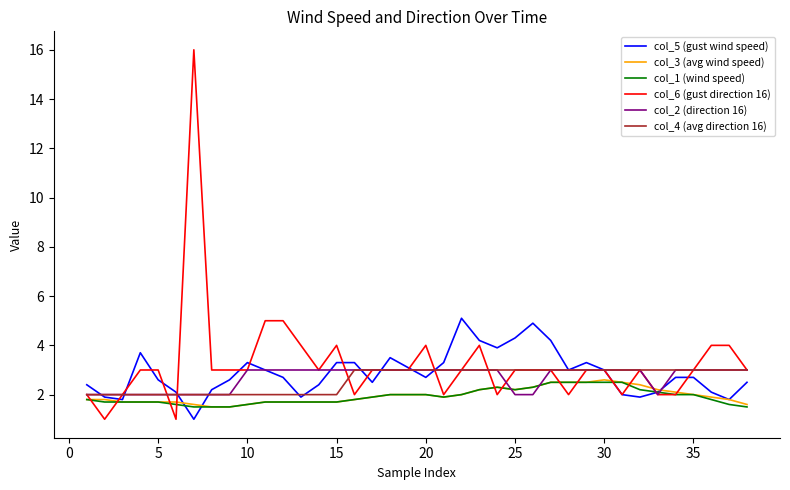

What is the highest value of the col_2 (direction 16) series?

3.0